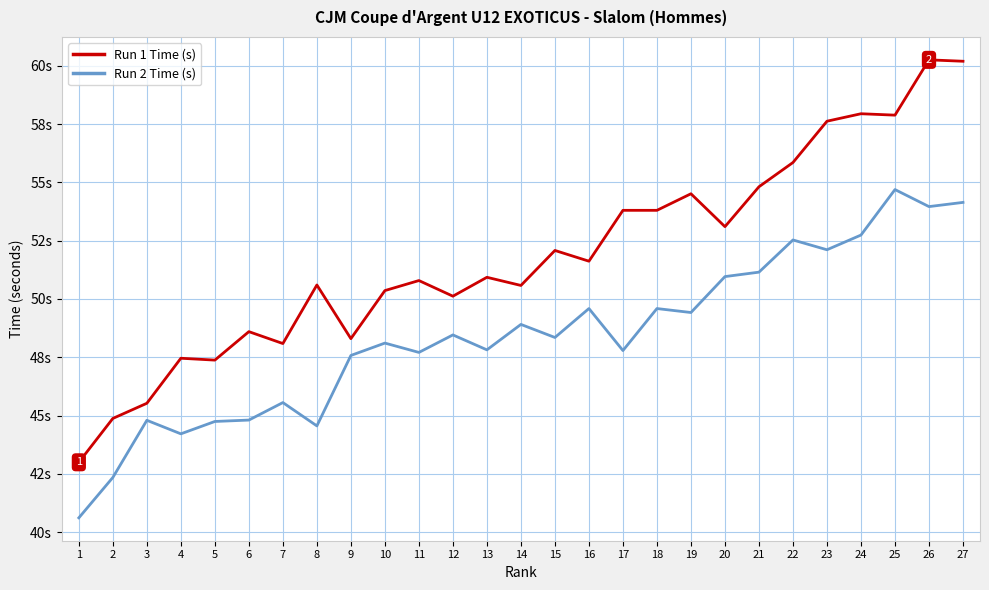

What is the difference between the Run 1 Time (s) values at 2 and 18?

8.9